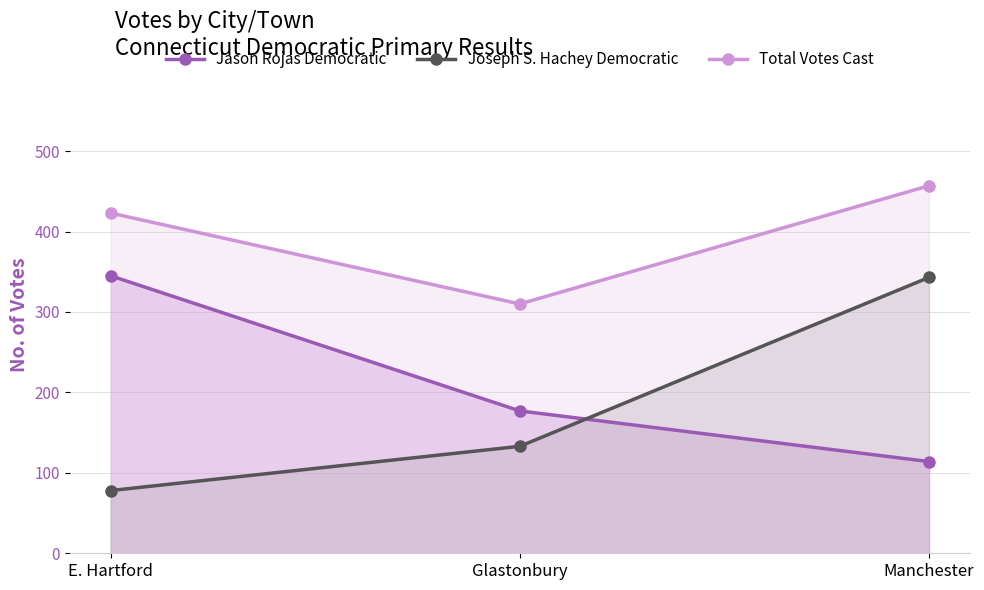

Reading right to left, extract all data points from this chart.

Jason Rojas Democratic: Manchester=114	Glastonbury=177	E. Hartford=345
Joseph S. Hachey Democratic: Manchester=343	Glastonbury=133	E. Hartford=78
Total Votes Cast: Manchester=457	Glastonbury=310	E. Hartford=423